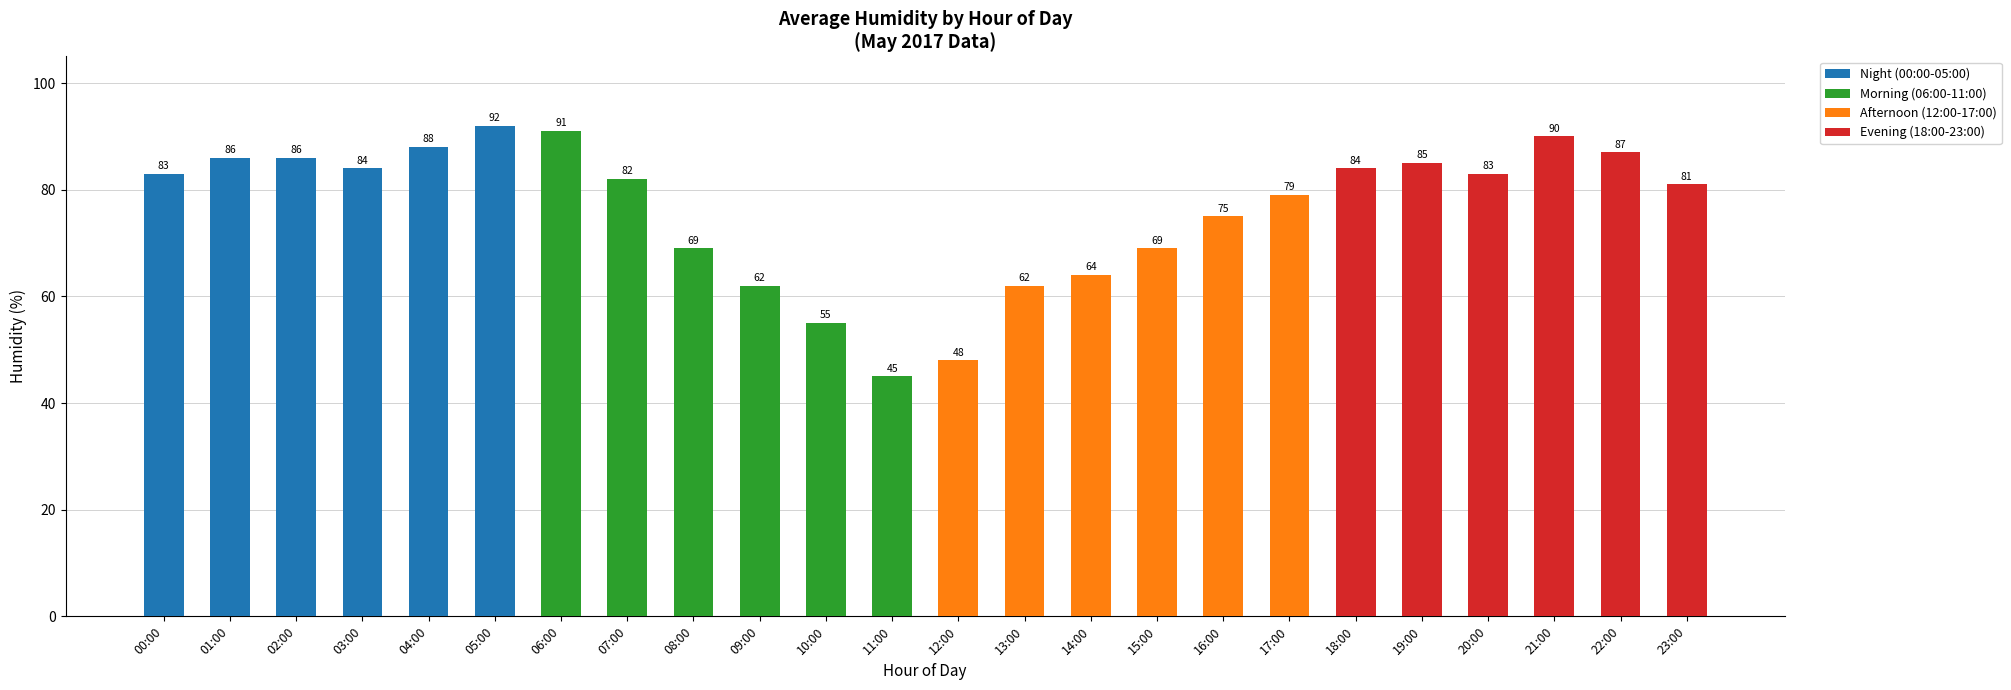

Is the value of Evening (18:00-23:00) at 03:00 greater than the value of Morning (06:00-11:00) at 00:00?

No